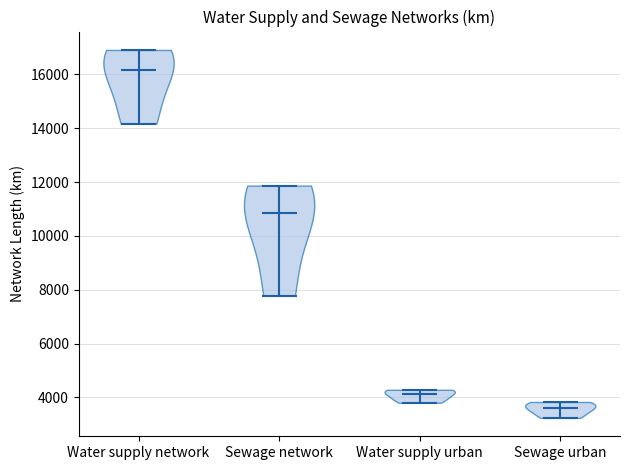

Reading left to right, read every violin against the y-axis: where its median line is, and the lowest and highest points it reaches. The values are not printed on the chart, so give them approximately, as read against the axis.

Water supply network: median line 16200, lowest point 14200, highest point 17000
Sewage network: median line 10800, lowest point 7800, highest point 11800
Water supply urban: median line 4200, lowest point 3800, highest point 4200
Sewage urban: median line 3600, lowest point 3200, highest point 3800